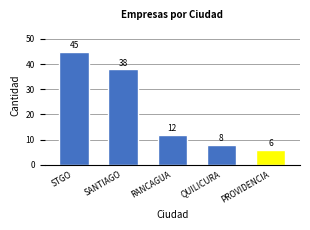

The chart shows a value of 9 at PROVIDENCIA. True or false?

False